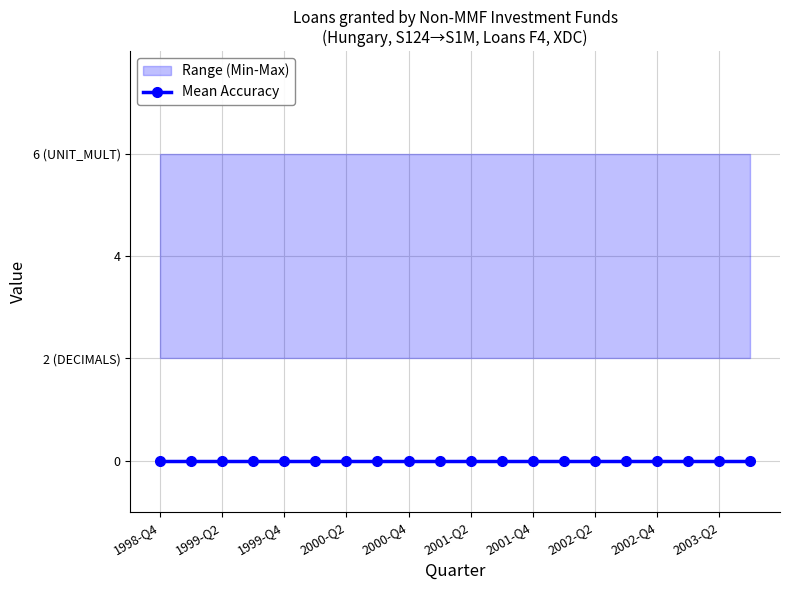

True or false: Mean Accuracy has a value of 0 at 2003-Q2.

True